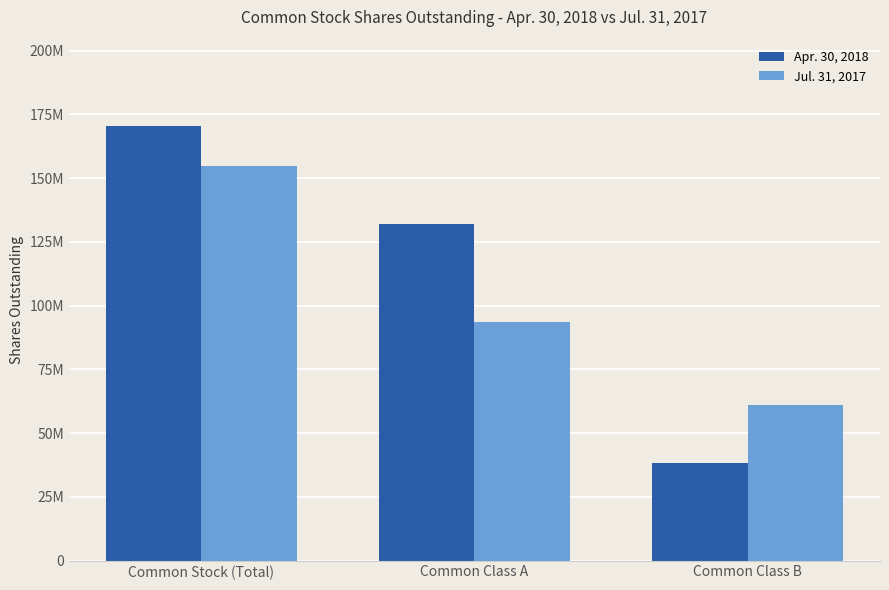

The value of Apr. 30, 2018 at Common Class B is 38130226. True or false?

True